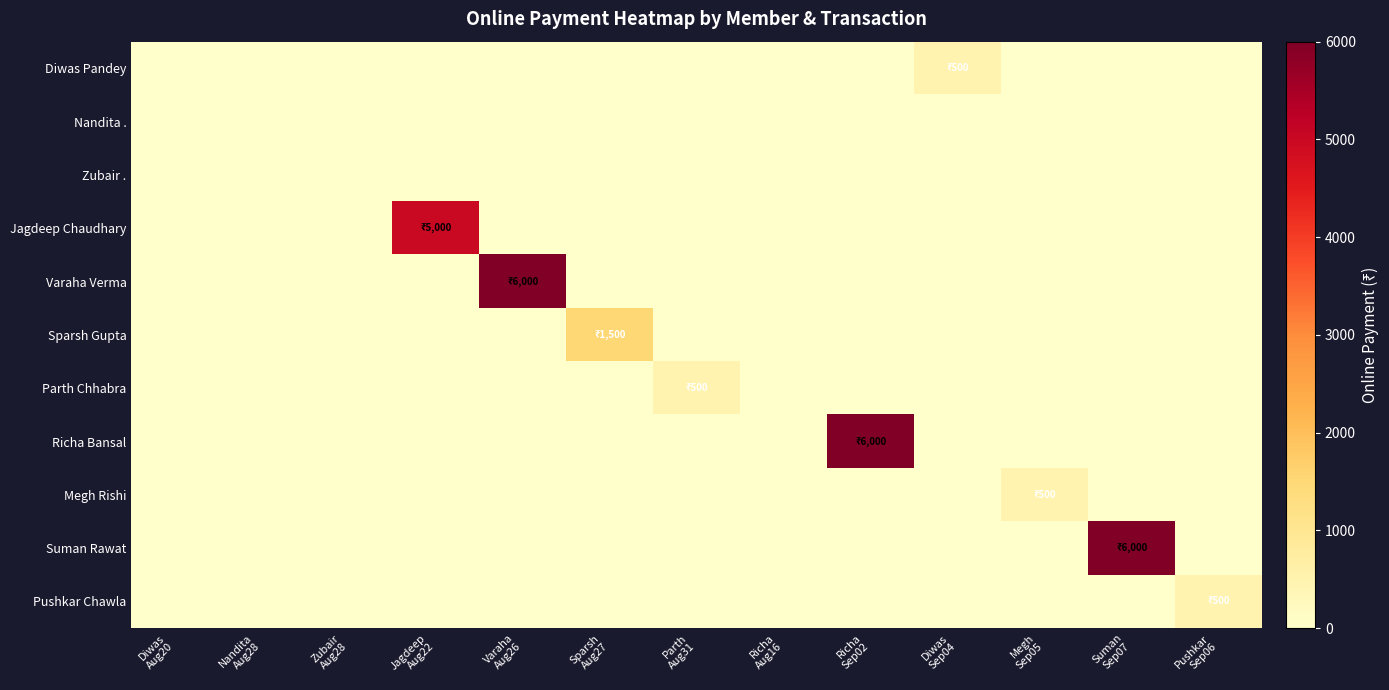

List the series in order of their peak value, lowest first.

Nandita ., Zubair ., Diwas Pandey, Parth Chhabra, Megh Rishi, Pushkar Chawla, Sparsh Gupta, Jagdeep Chaudhary, Varaha Verma, Richa Bansal, Suman Rawat